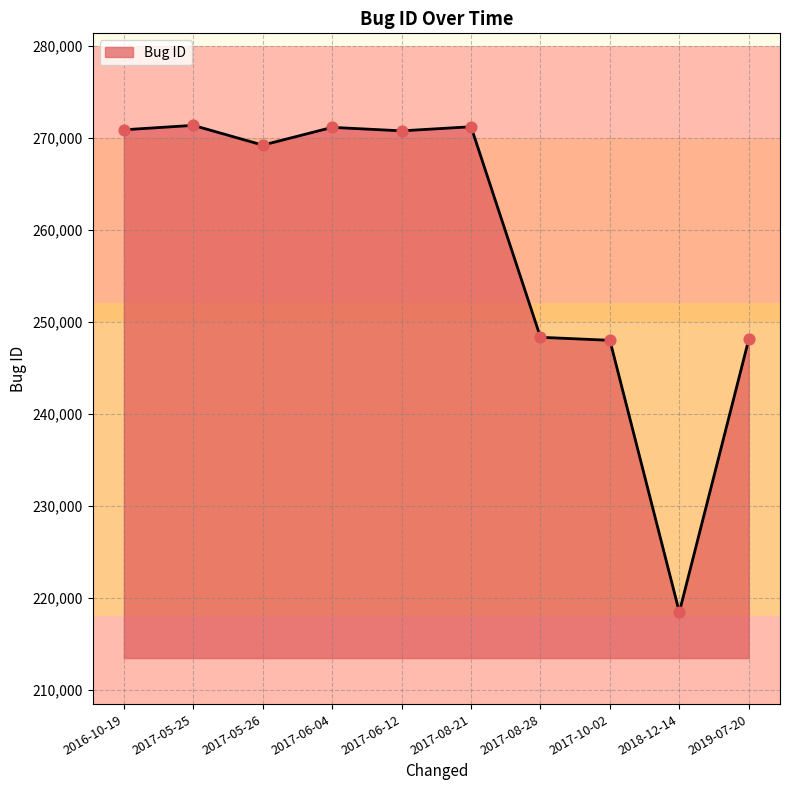

What is the change in value from 2017-06-04 to 2019-07-20?

-23042